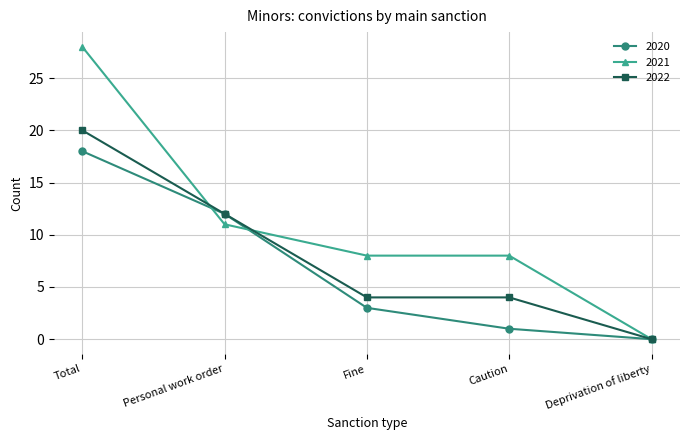

Which category has the highest value in the 2022 series?

Total